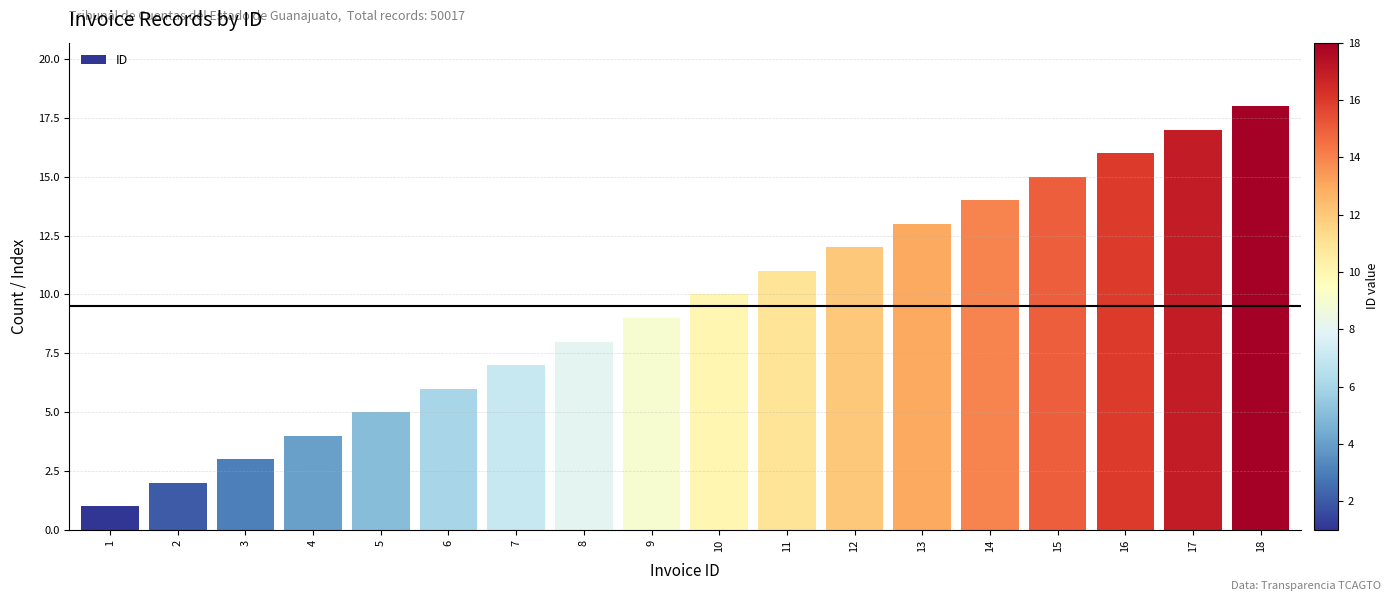

What is the sum of the values at 11 and 1?

12